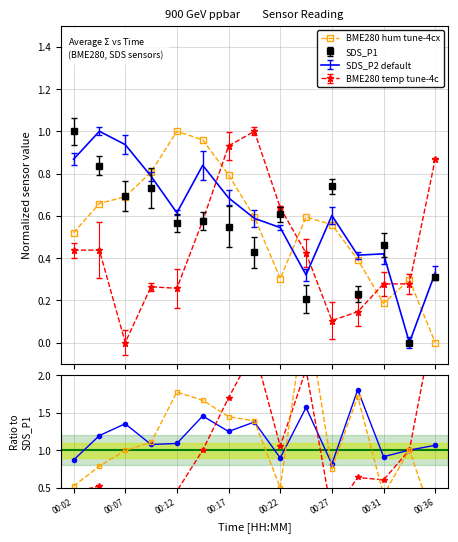

Rank the categories by BME_T/SDS_P1 value from highest to lowest.

14, 00:36, 9, 00:31, 8, 13, 00:27, 11, 12, 00:07, 00:22, 00:02, 00:17, 10, 00:12